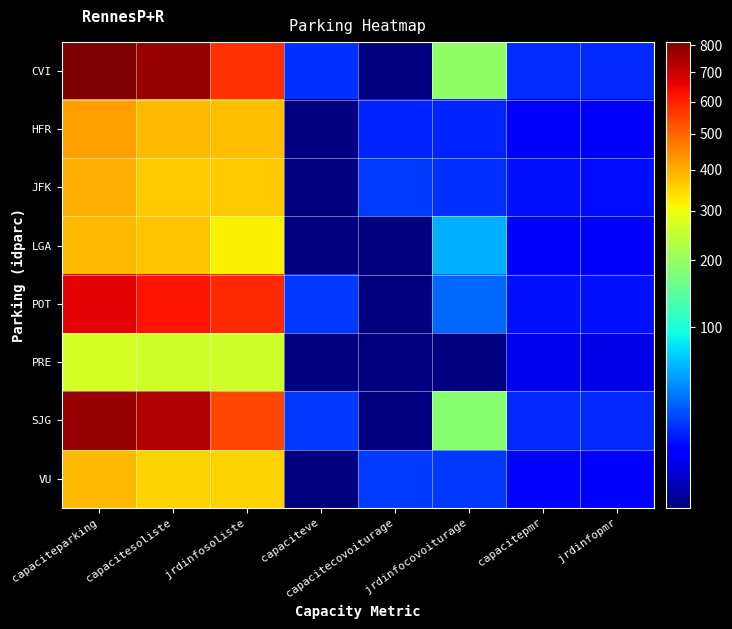

Count the number of categories in the chart.

8